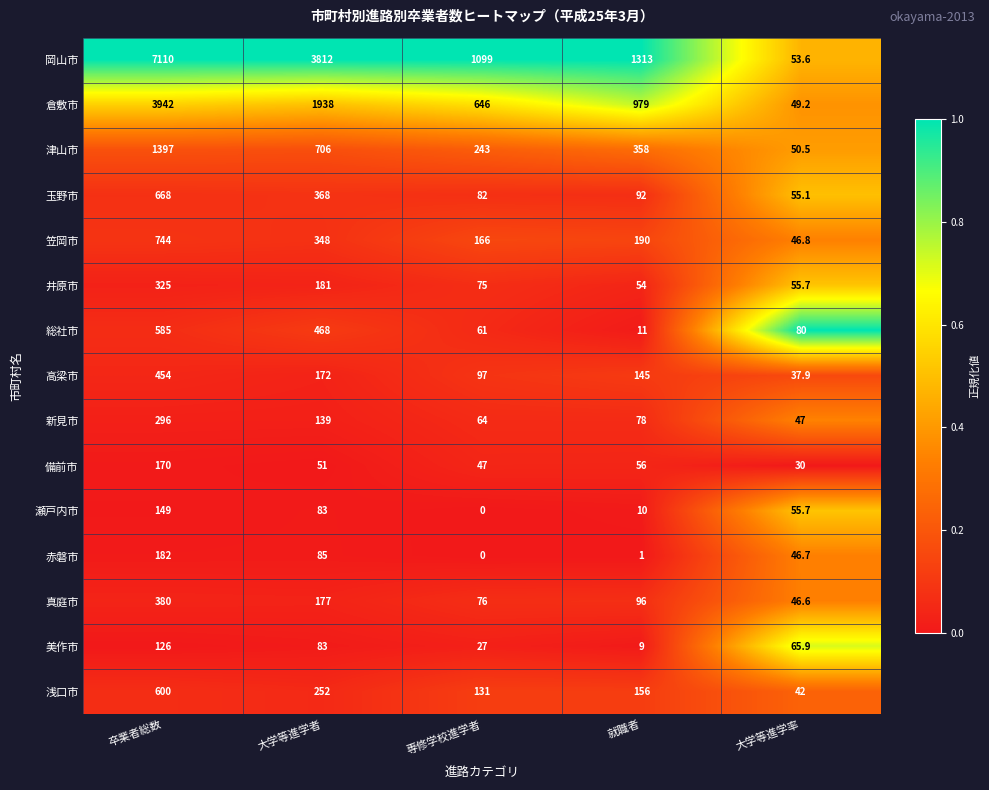

Is it true that 浅口市 equals 131.0 at 専修学校進学者?

True